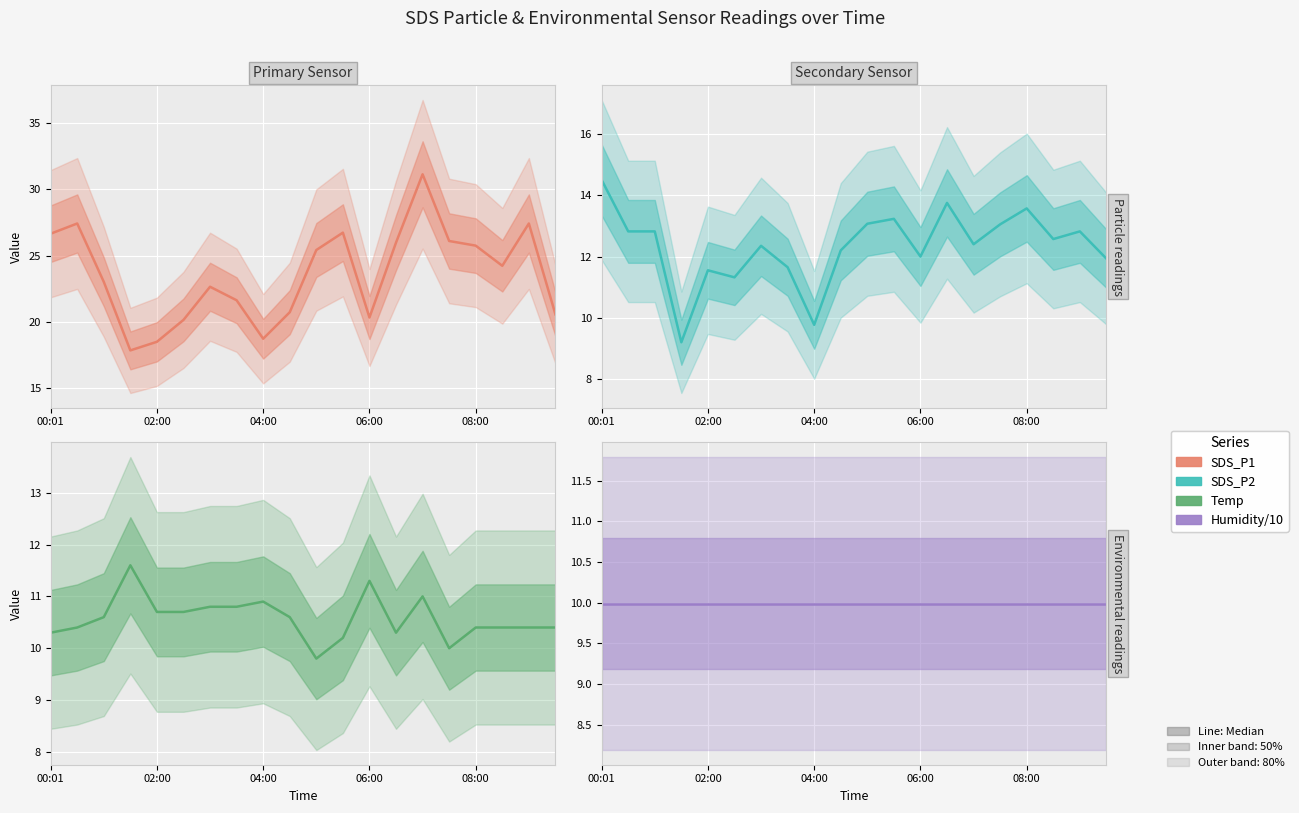

True or false: Humidity has more than 2 interior local peaks.

False